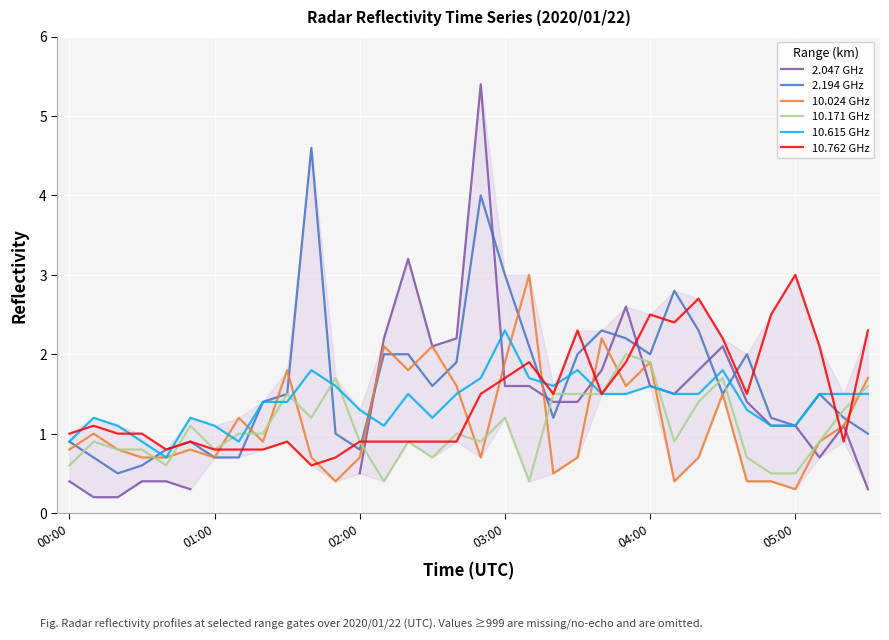

True or false: 10.171 GHz and 10.762 GHz cross at least once.

True